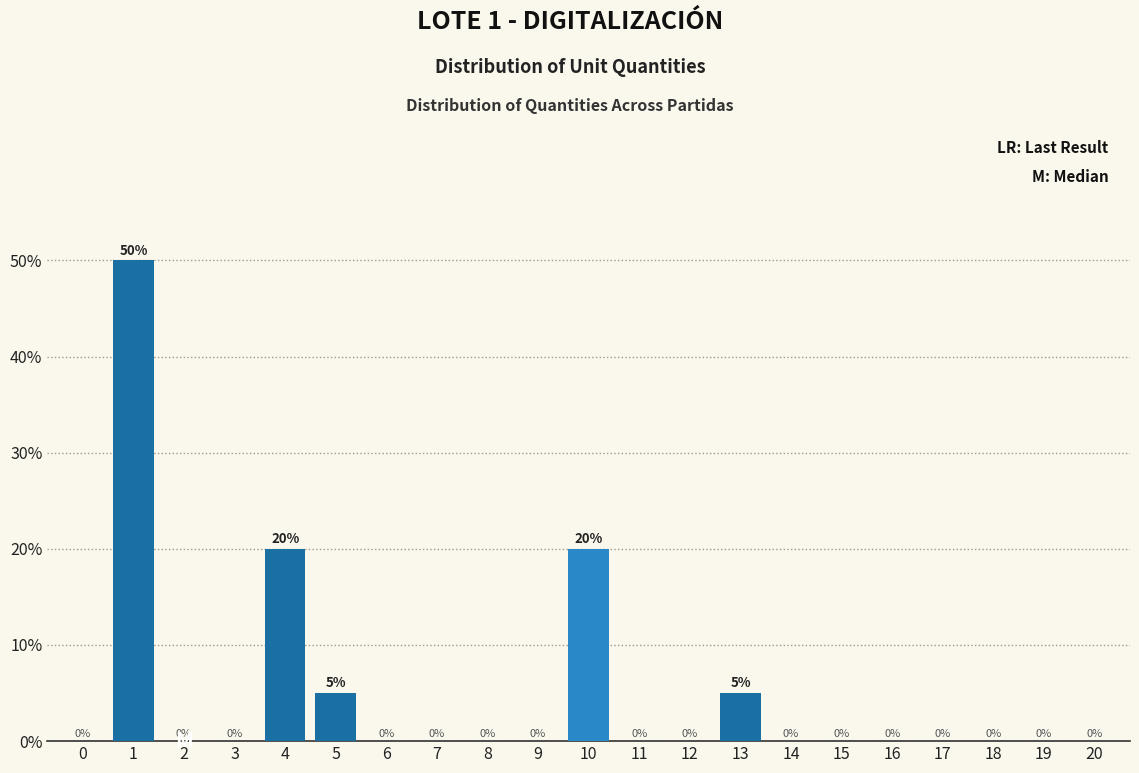

Reading right to left, list all the values displayed in this chart.

20=0	19=0	18=0	17=0	16=0	15=0	14=0	13=5	12=0	11=0	10=20	9=0	8=0	7=0	6=0	5=5	4=20	3=0	2=0	1=50	0=0